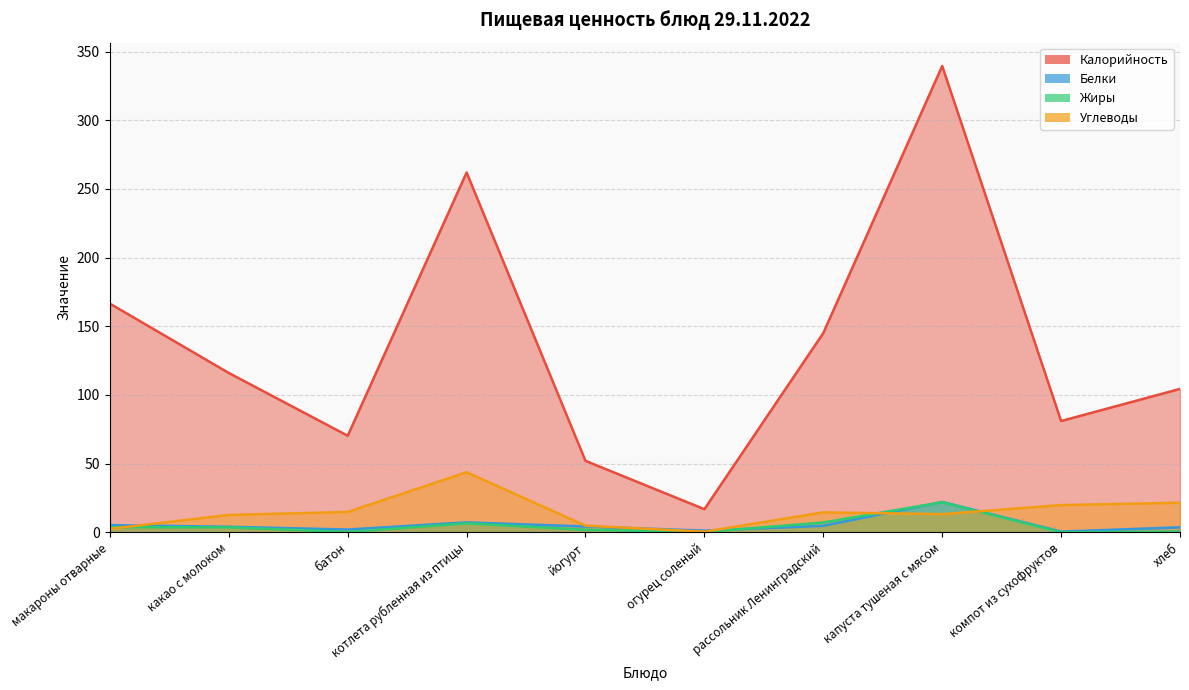

How many interior local peaks does the Углеводы series have?

2